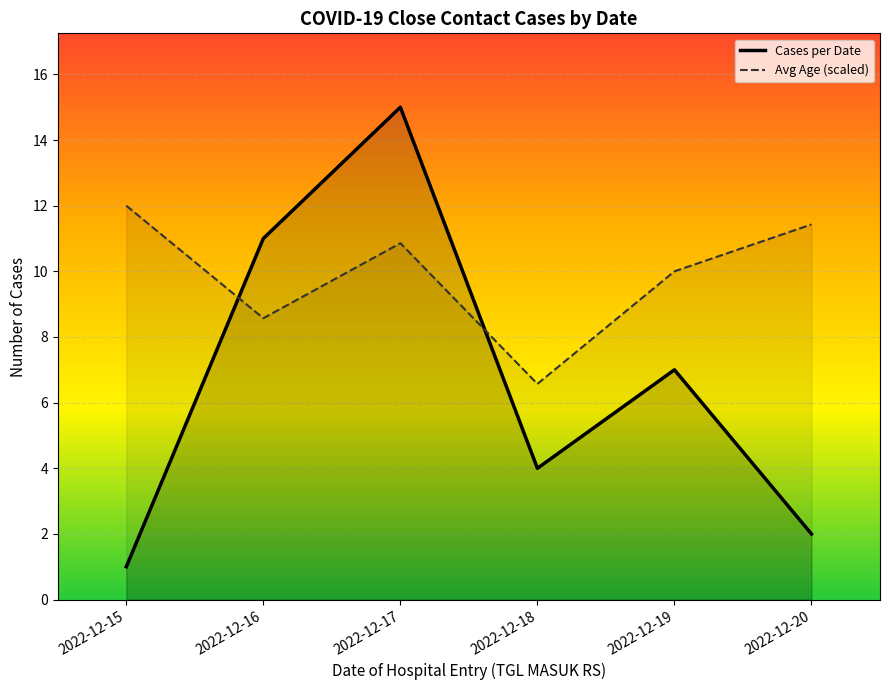

What is the sum of all values?

40